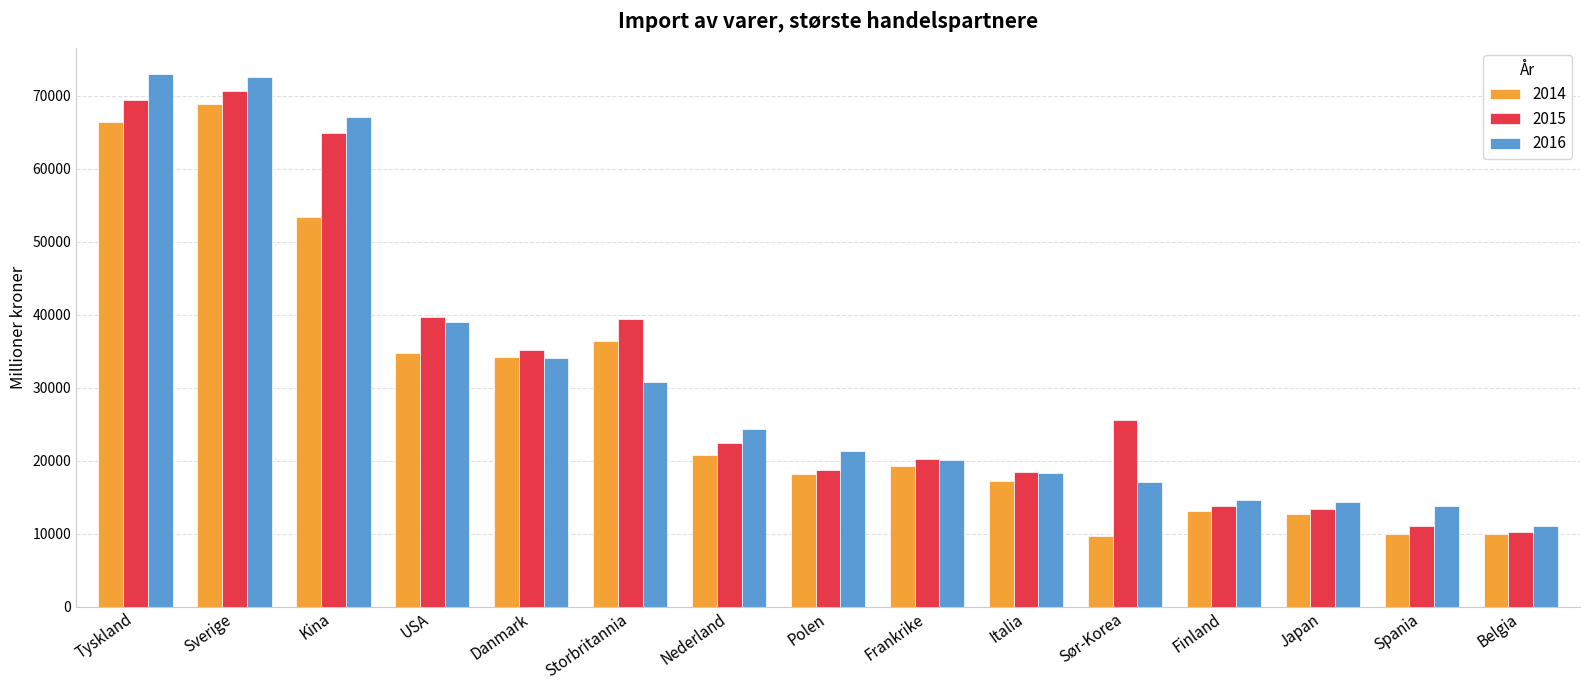

Which series has the largest range (max minus min)?

2016